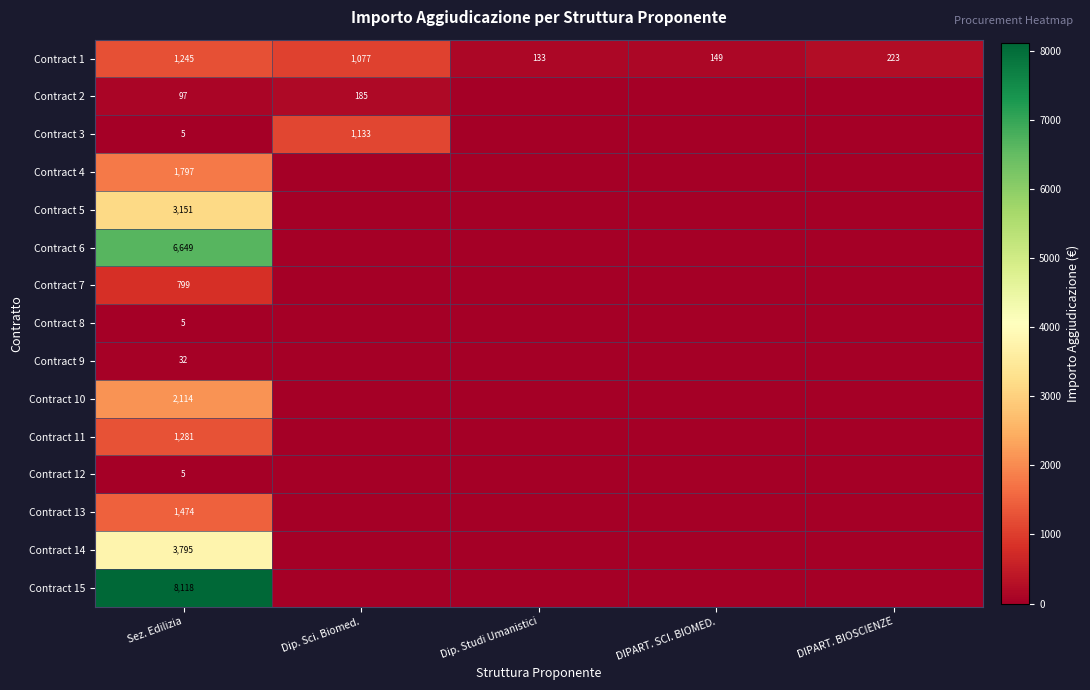

List the labels in order of Contract 1 value, smallest first.

Dip. Studi Umanistici, DIPART. SCI. BIOMED., DIPART. BIOSCIENZE, Dip. Sci. Biomed., Sez. Edilizia